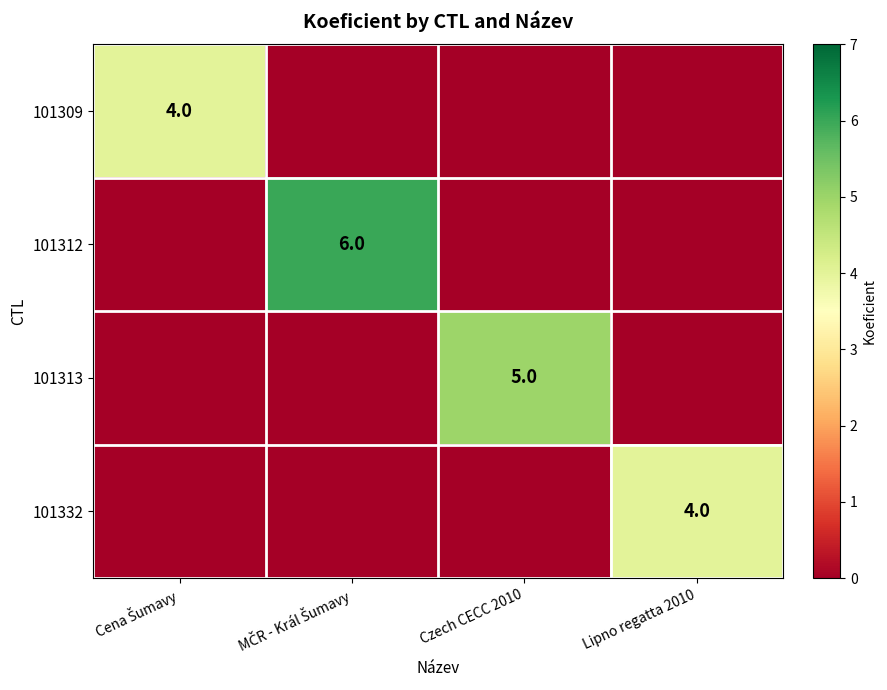

The value of 101332 at Lipno regatta 2010 is 1. True or false?

False